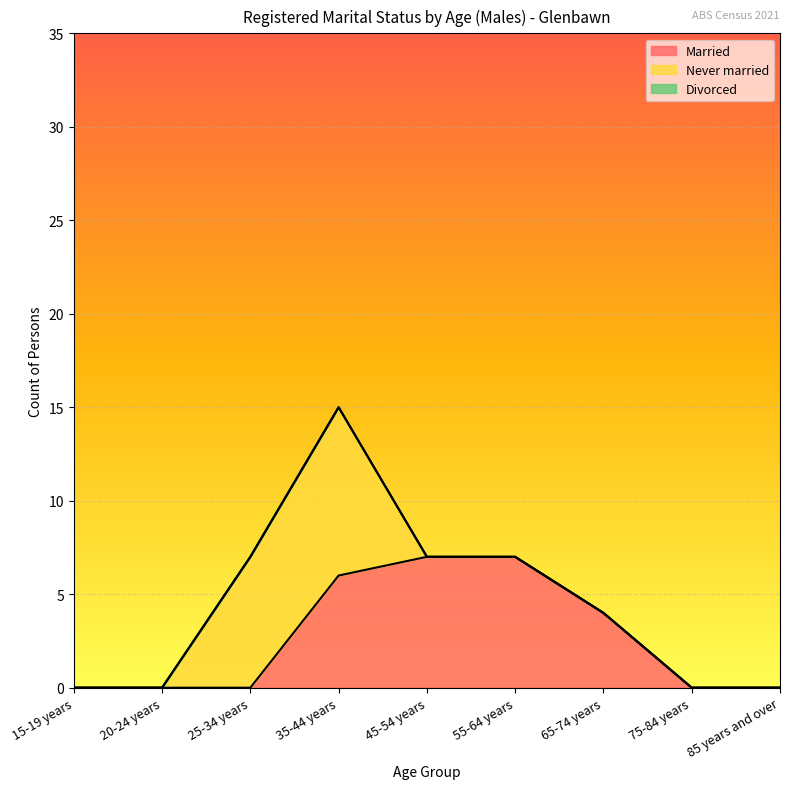

At how many categories does at least one series exceed 2?

5